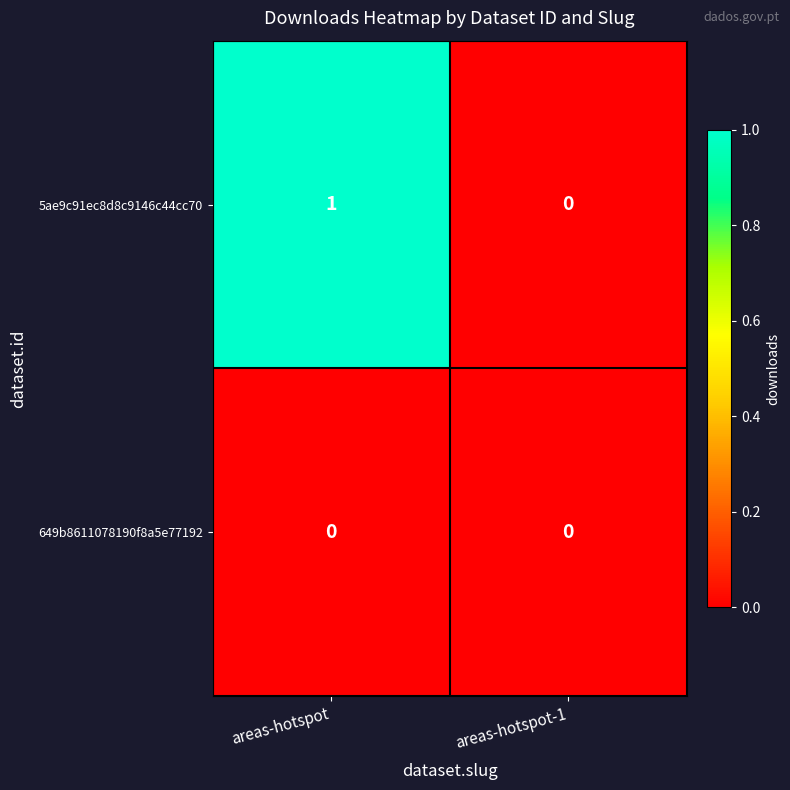

At which category is the sum across all series the highest?

areas-hotspot